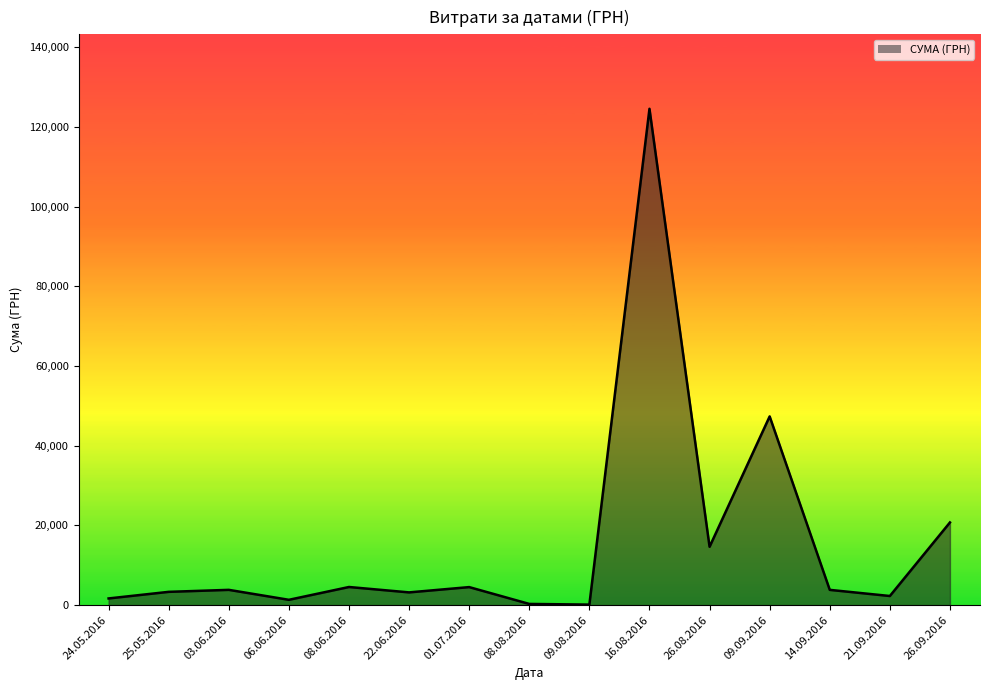

How many lines are shown in the chart?

1